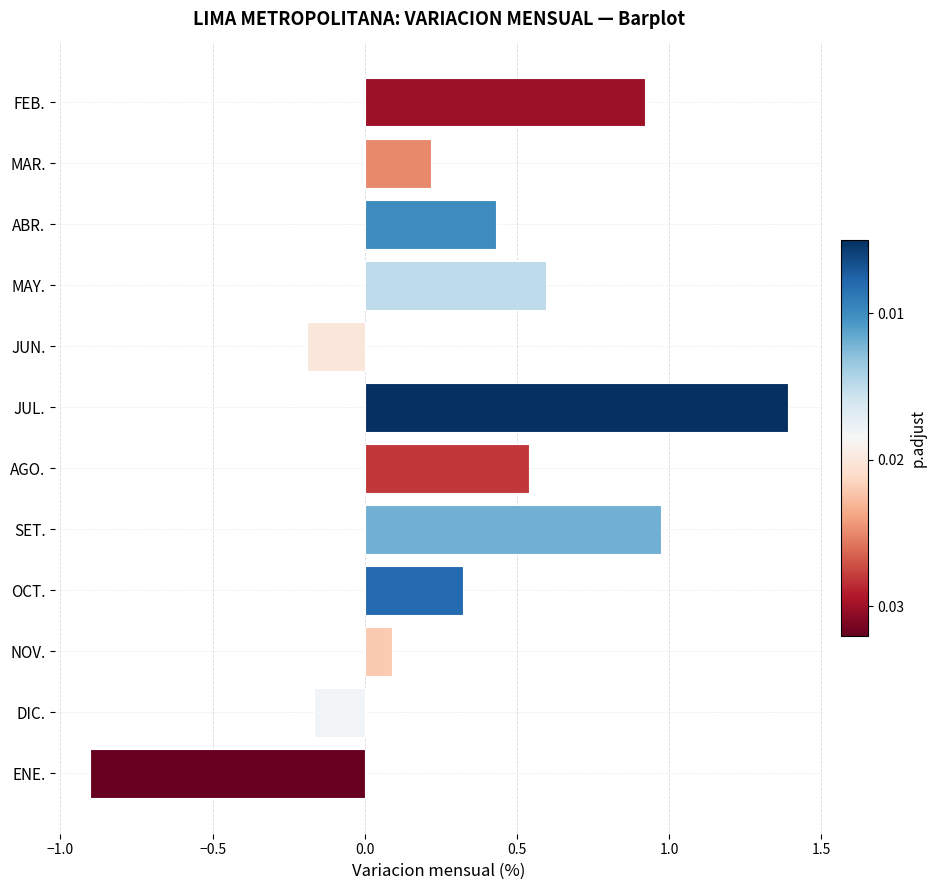

Which label corresponds to the largest value in the chart?

JUL.